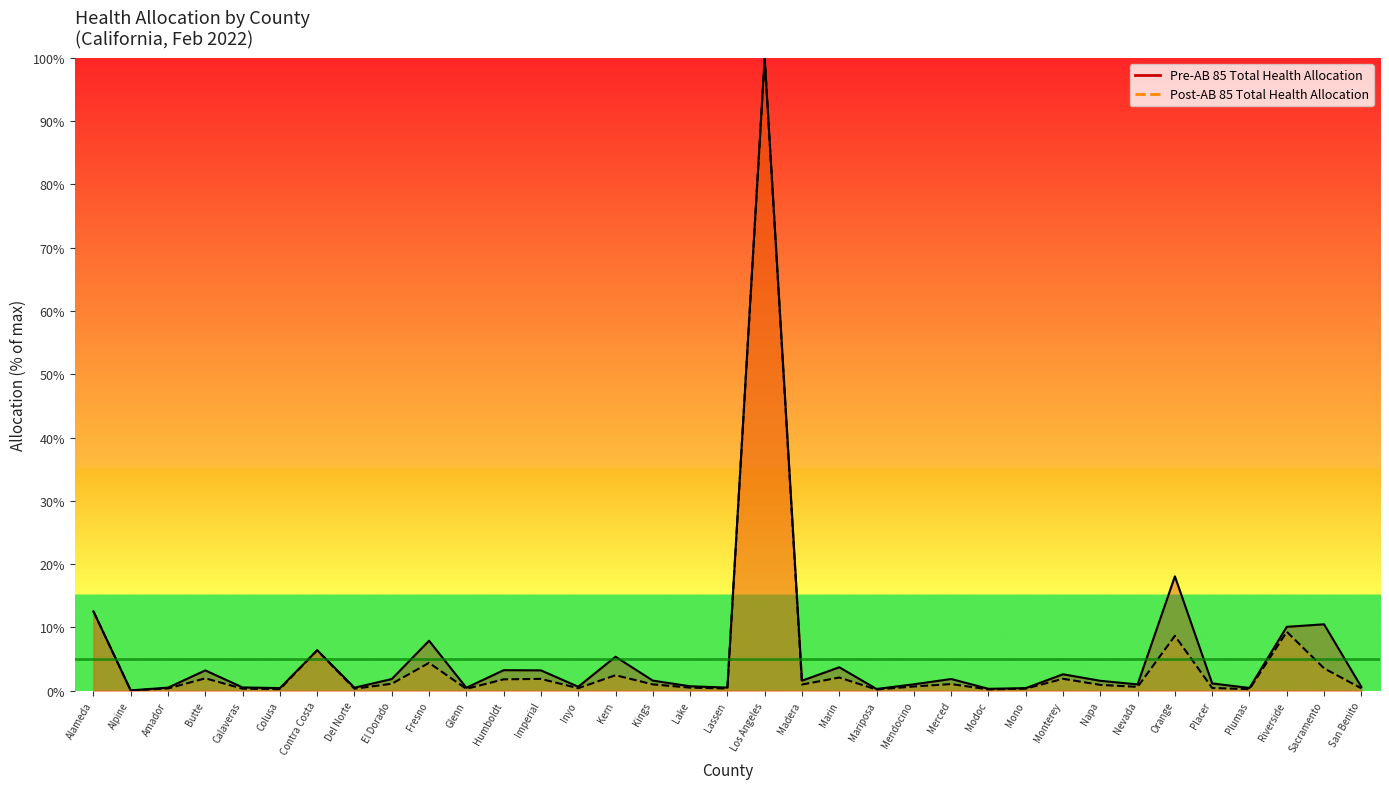

What is the total value across all series at Sacramento?

14.0